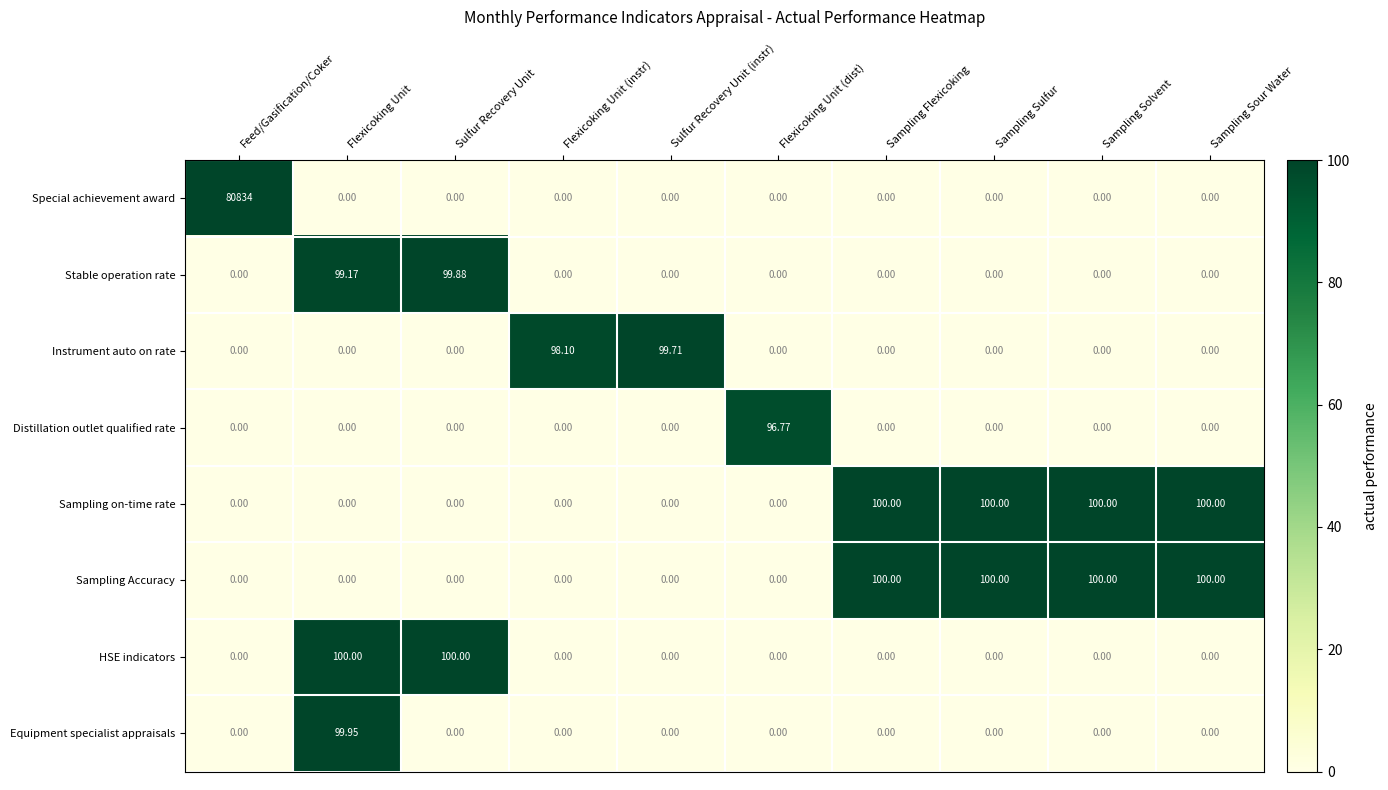

Which series has the largest range (max minus min)?

Special achievement award